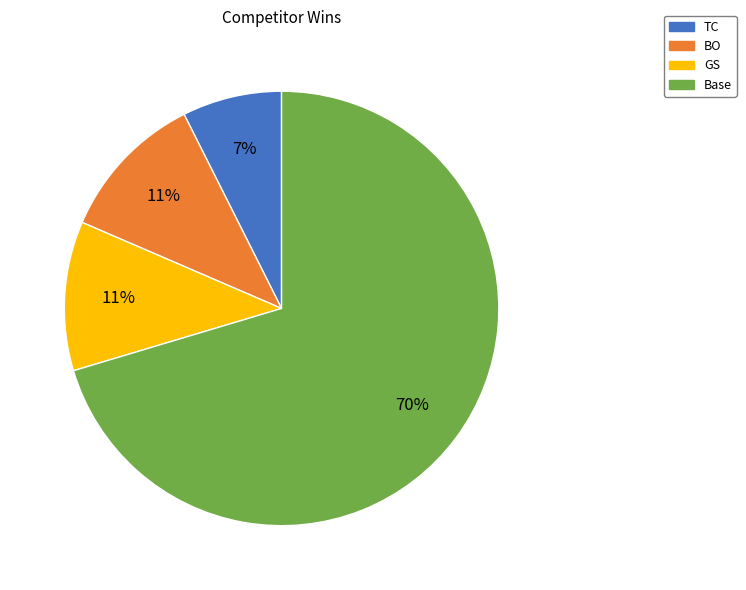

Is the sum of GS and Base greater than half?

Yes